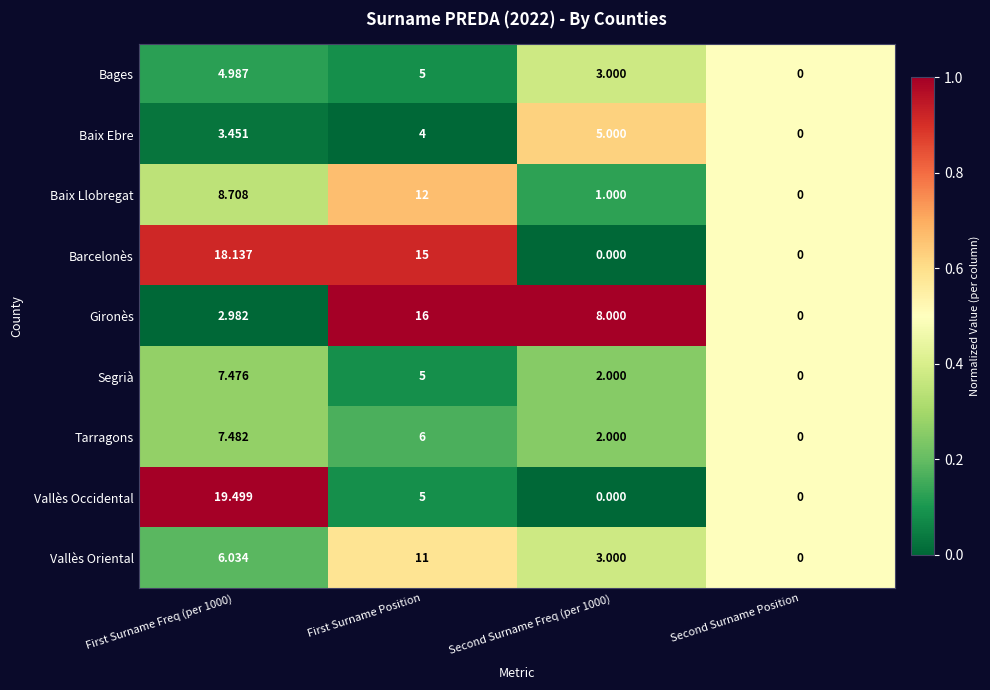

Which series has the widest spread of values?

Vallès Occidental